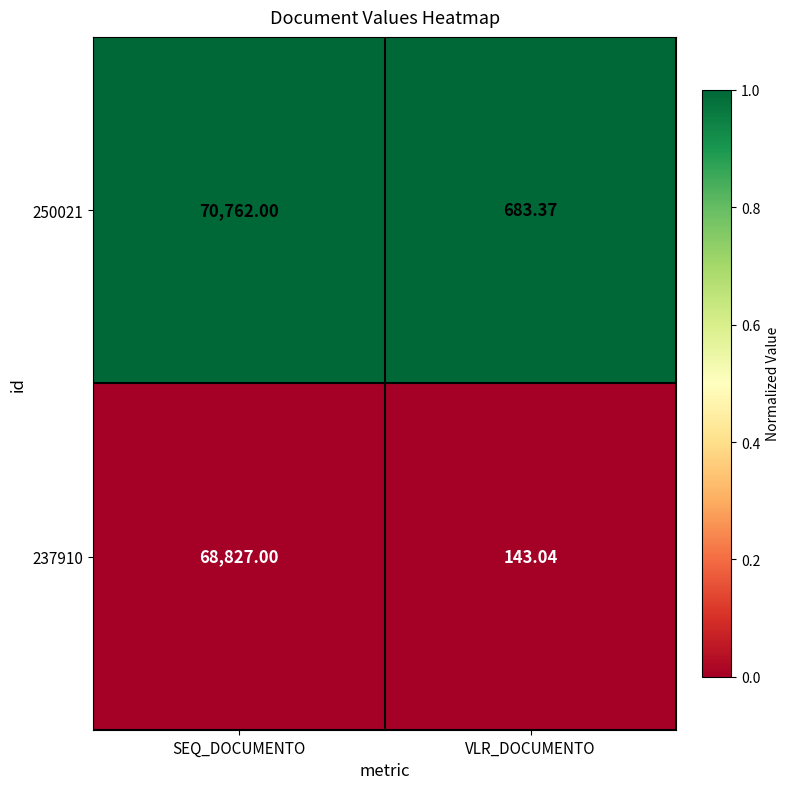

Rank the series by their maximum value, from highest to lowest.

250021, 237910